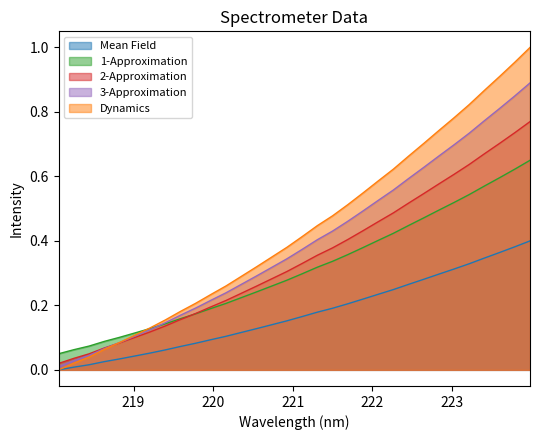

True or false: the data shows 0.4 at 222.4538.

True